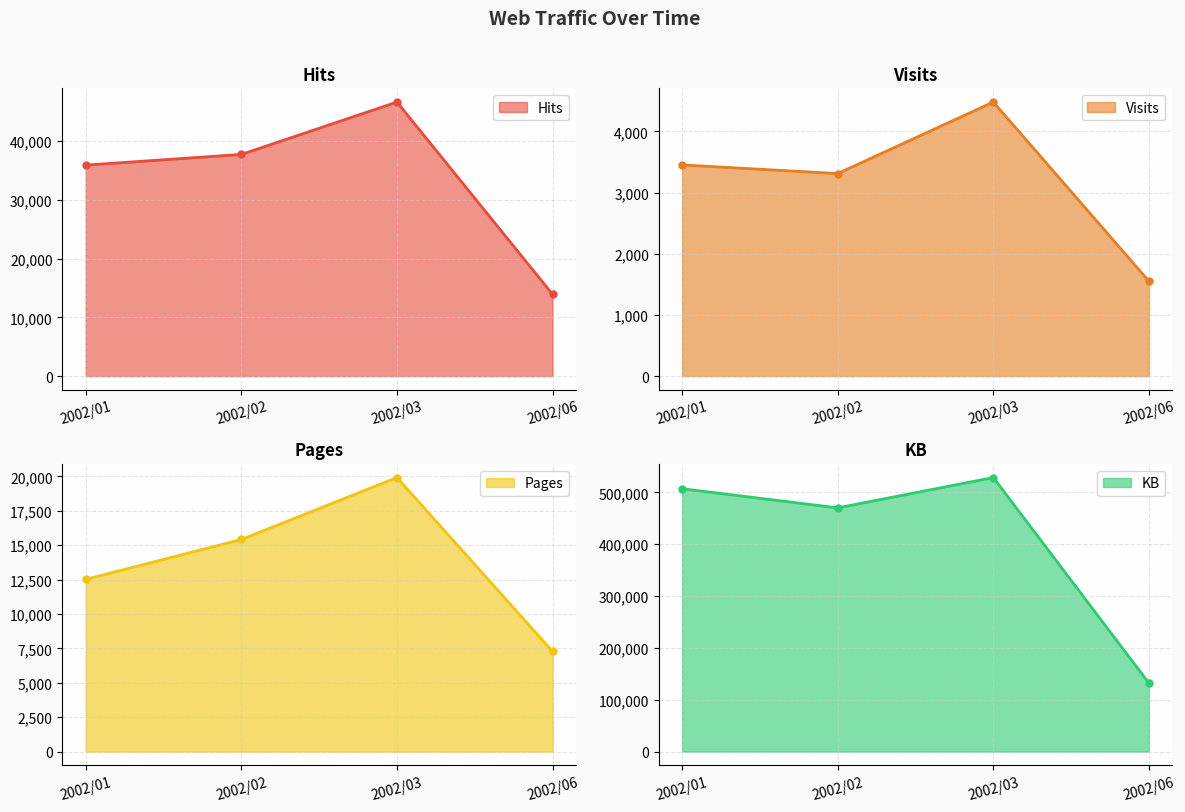

The value of Hits at 2002/02 is 57115. True or false?

False